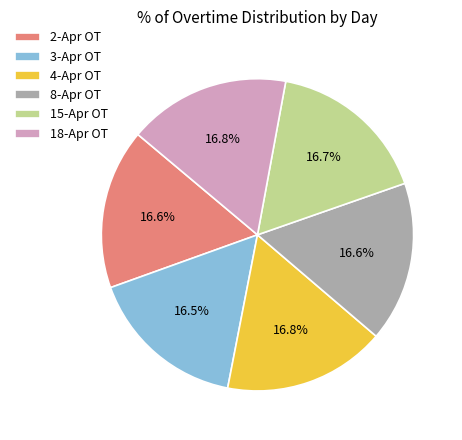

How many segments does this pie chart have?

6